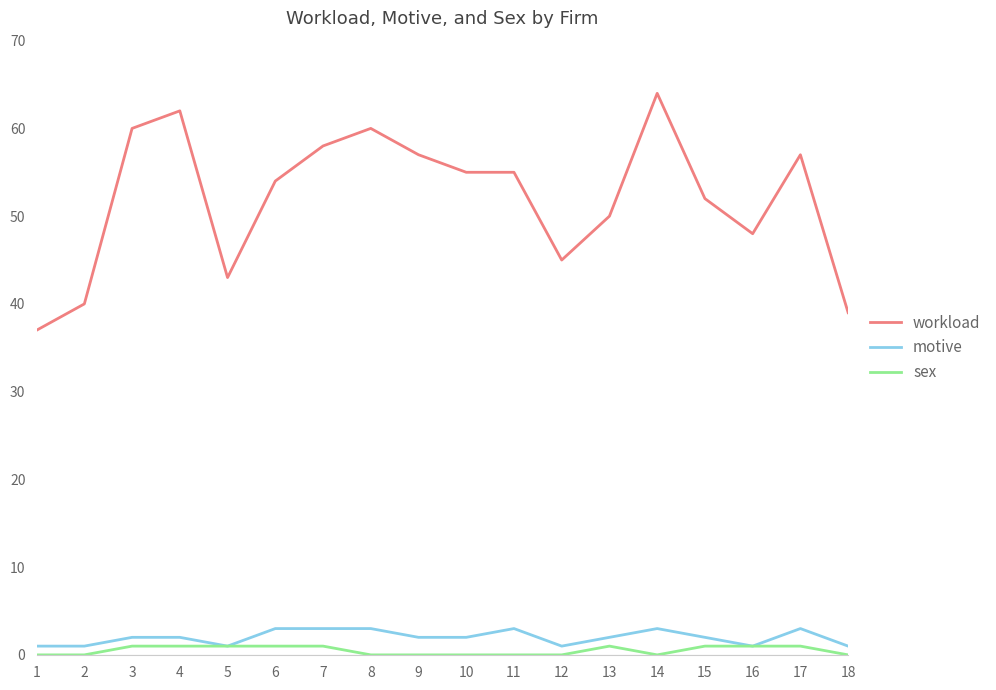

True or false: workload and sex cross at least once.

False